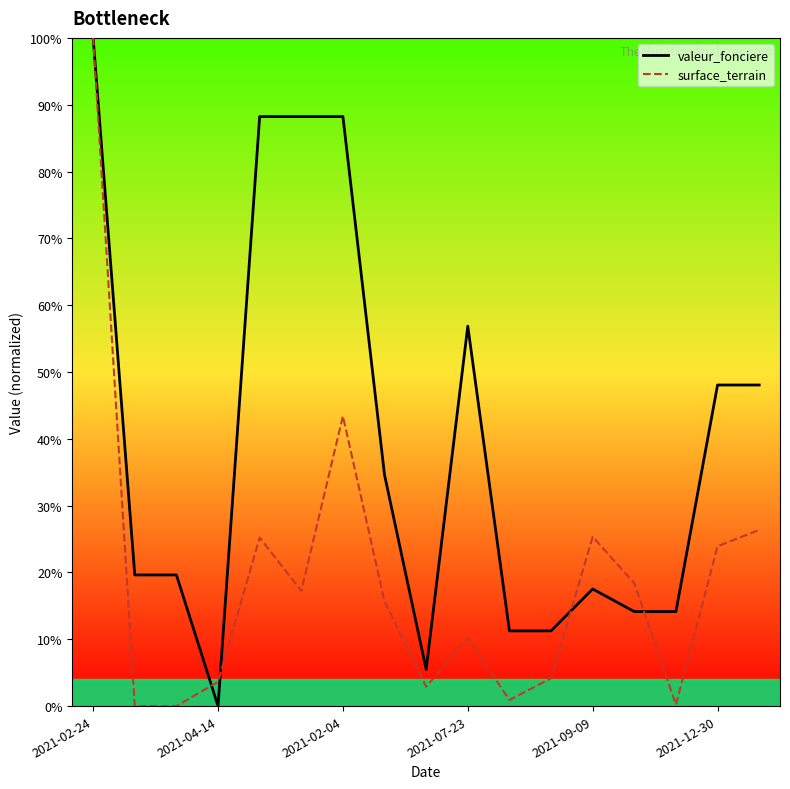

Which category has the highest value across all series?

2021-02-24